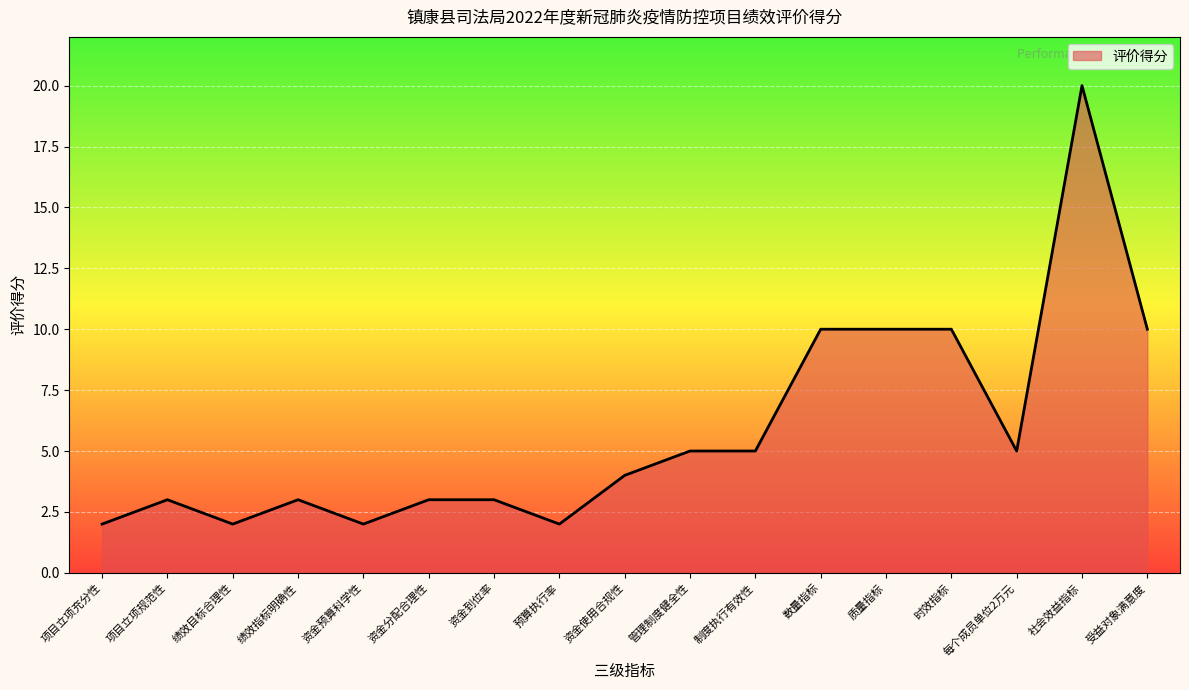

What is the average value?

6